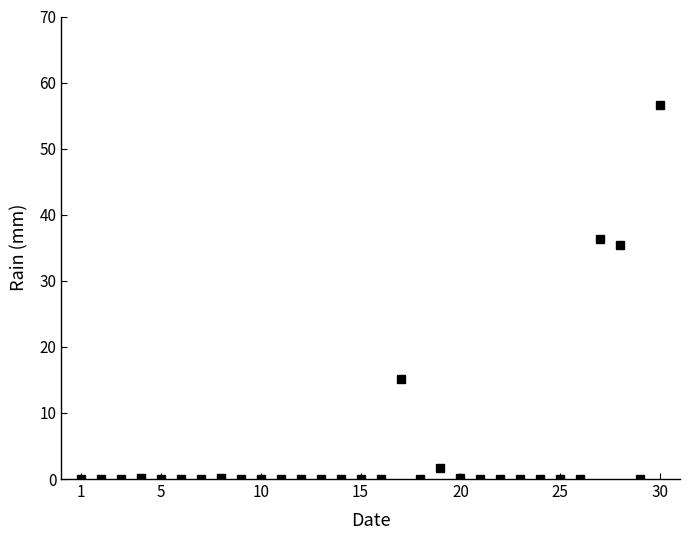

True or false: the data has more than 2 interior local peaks.

True